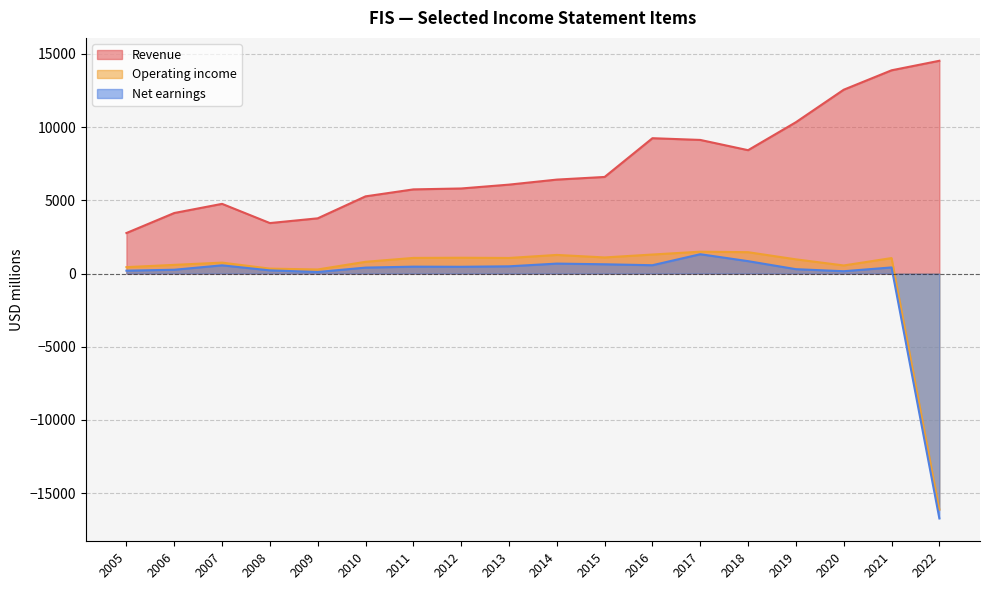

Reading left to right, extract all data points from this chart.

Revenue: 2766	4133	4758	3446	3770	5270	5746	5808	6071	6414	6595	9241	9123	8423	10333	12552	13877	14528
Operating income: 437	592	746	335	278	801	1067	1079	1064	1271	1099	1298	1492	1458	969	552	1055	-16119
Net earnings: 197	259	561	215	106	405	470	461	493	679	632	568	1319	846	298	158	417	-16720